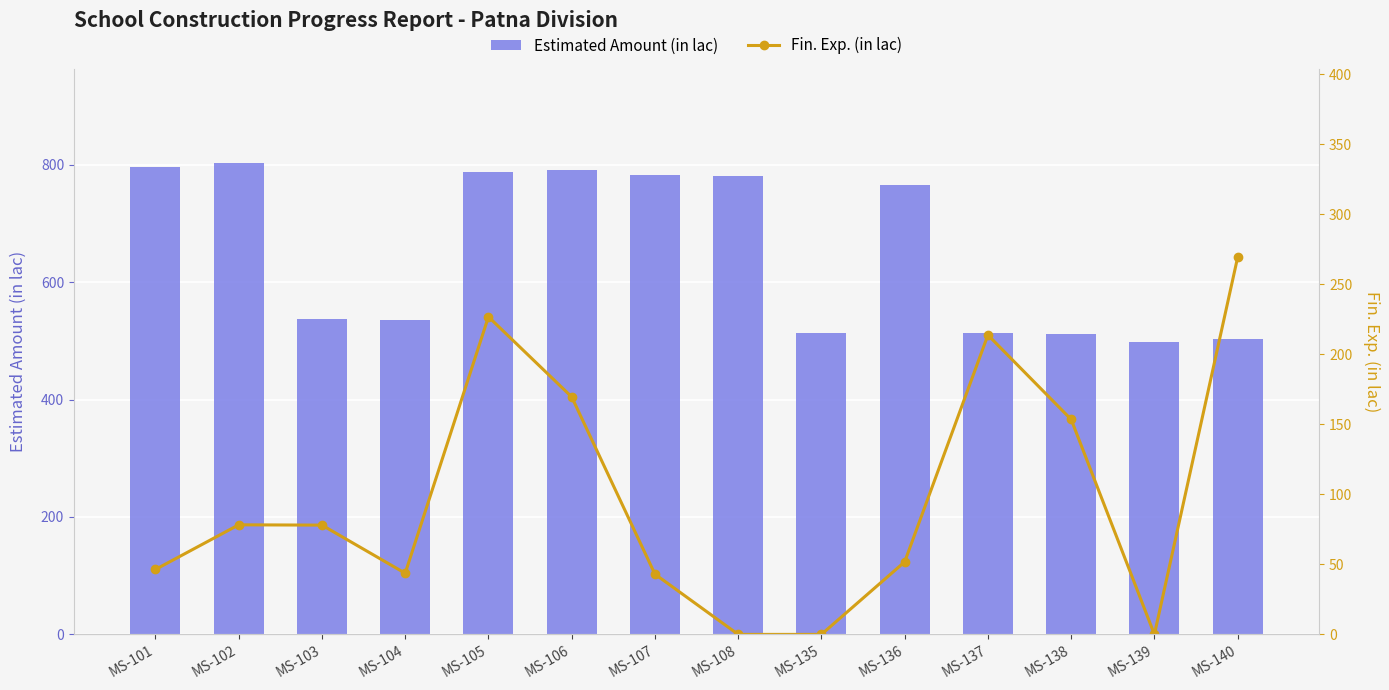

Reading left to right, list all the values displayed in this chart.

Estimated Amount (in lac): 796.7	802.8	537.5	535.2	786.9	791.1	782.5	780.0	514.0	766.1	512.5	512.0	498.1	503.4
Fin. Exp. (in lac): 46.4	78.3	78.0	43.7	226.8	169.6	43.0	0.0	0.0	51.8	213.8	153.5	0.0	269.4